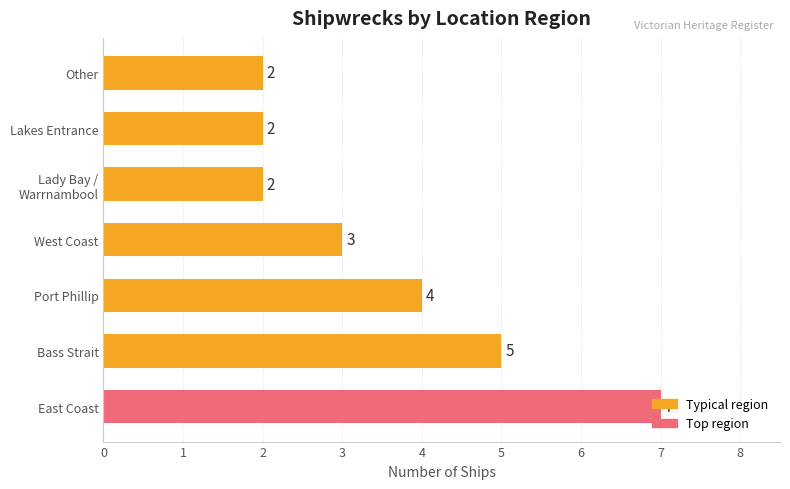

How many categories are shown in the chart?

7